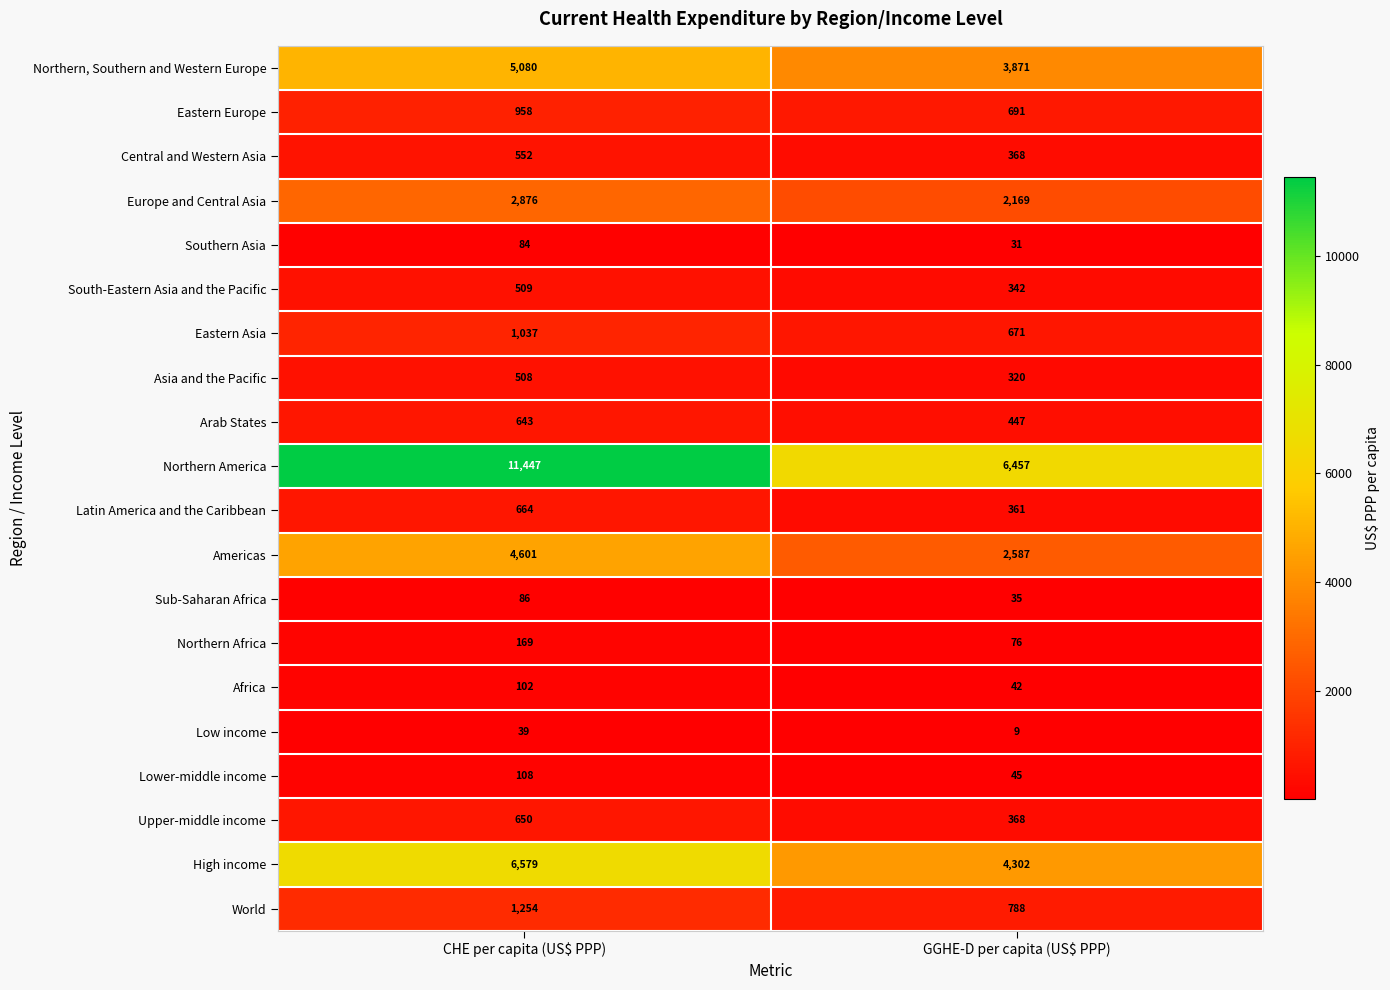

At which label is Sub-Saharan Africa closest to 60?

GGHE-D per capita (US$ PPP)